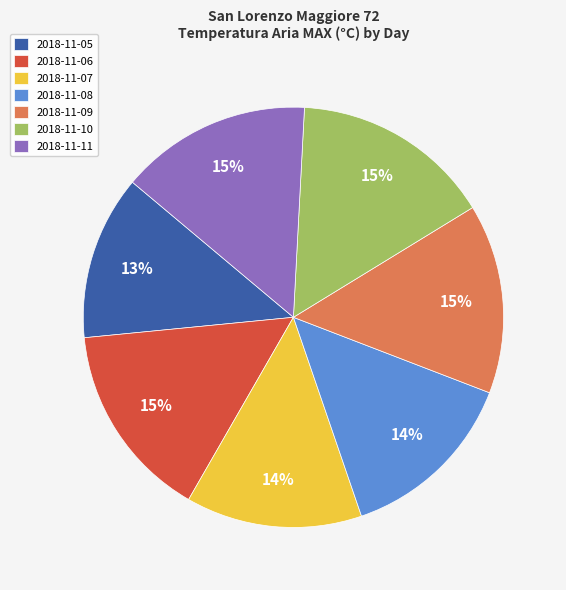

Do 2018-11-08 and 2018-11-06 together represent more than half of the pie?

No